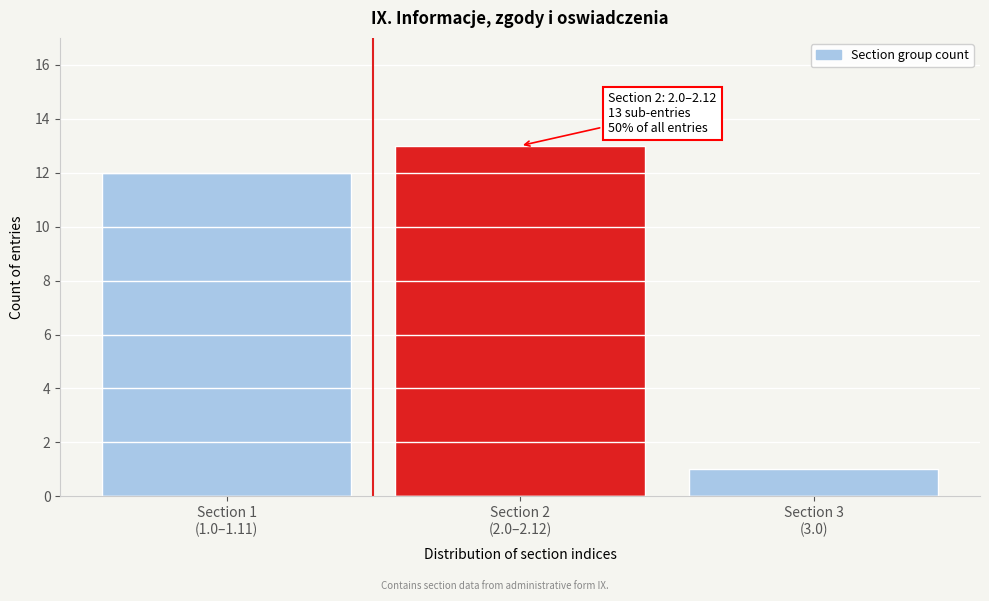

Reading left to right, list all the values displayed in this chart.

12	13	1